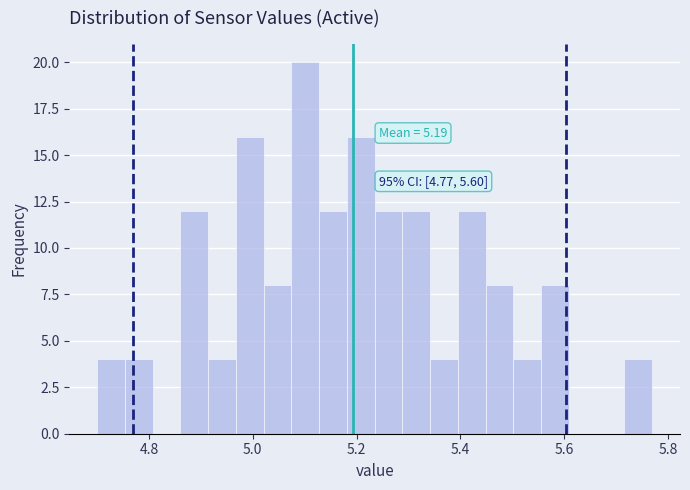

Around what value on the x-axis is the tallest bar? Give the approximate position of its centre, as read against the axis.

5.10